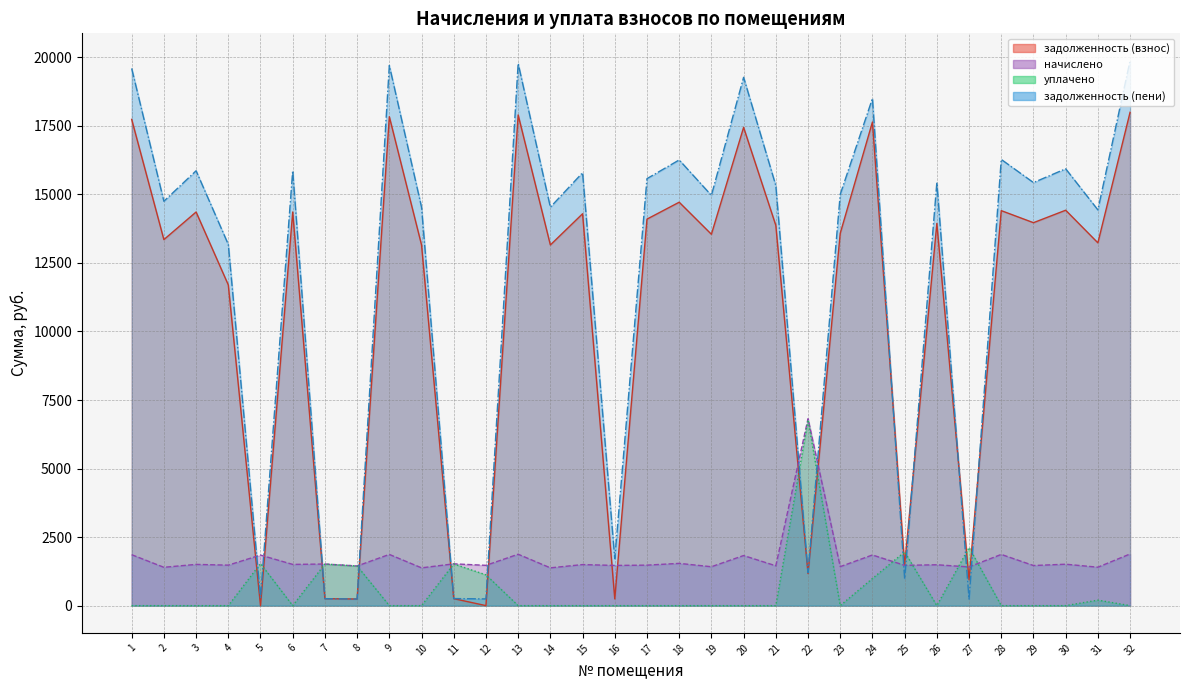

What is the sum of all задолженность (пени) values?

381271.1